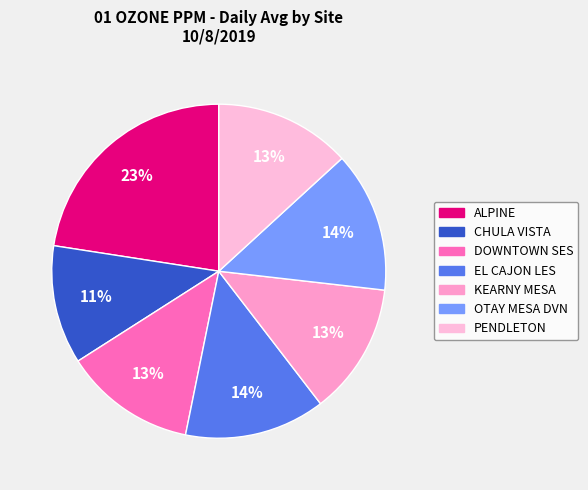

Do PENDLETON and CHULA VISTA together represent more than half of the pie?

No